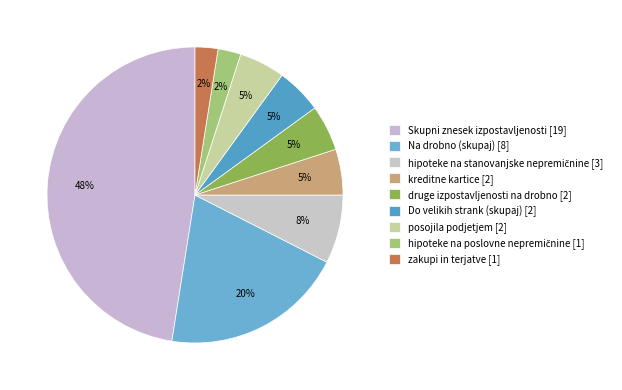

Count the number of slices in the pie.

9